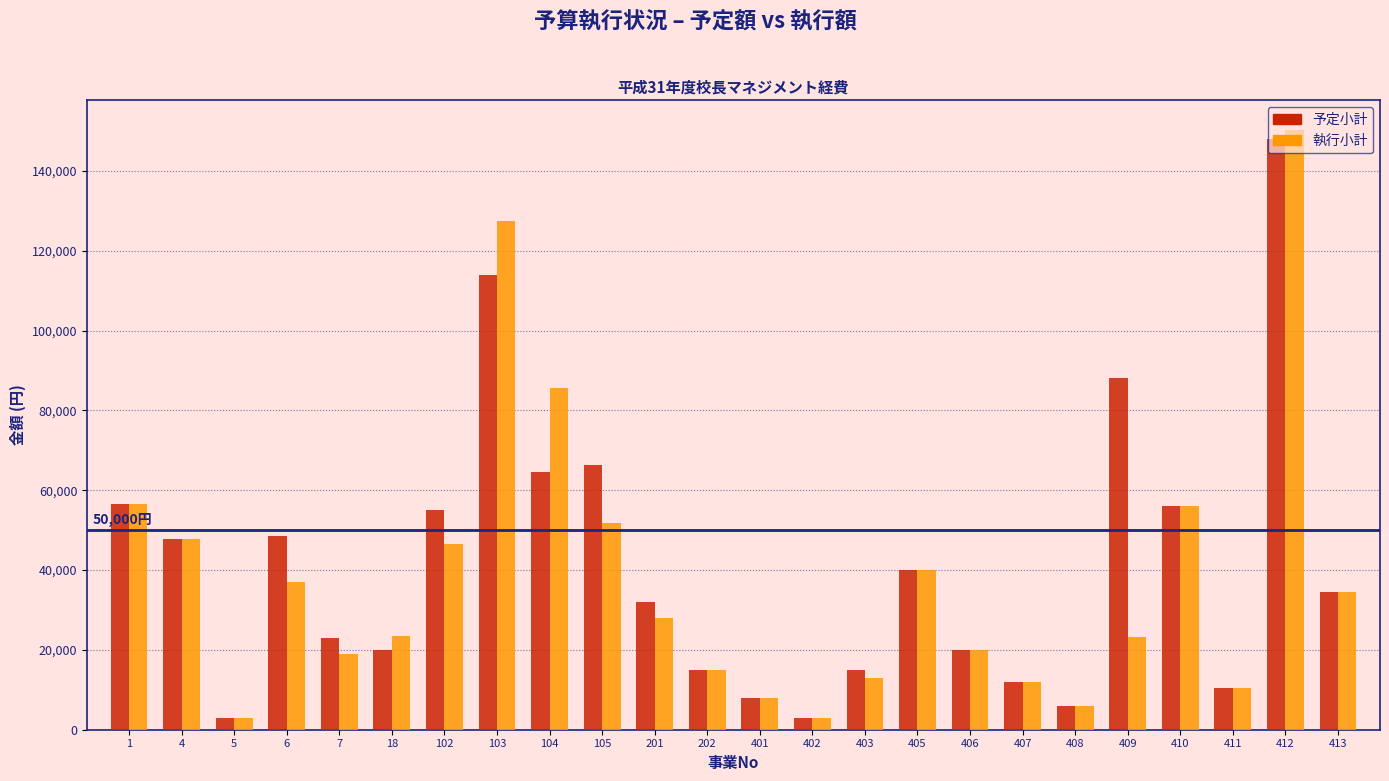

What is the greatest value displayed?

150152